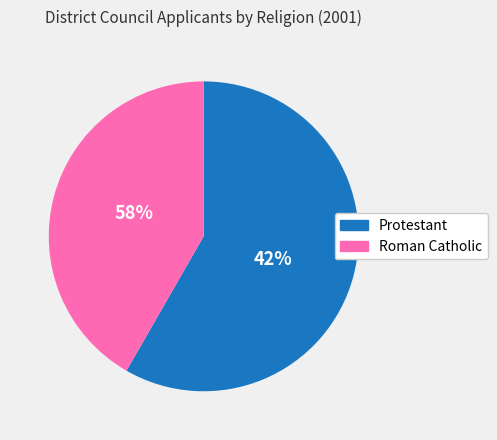

How many segments does this pie chart have?

2